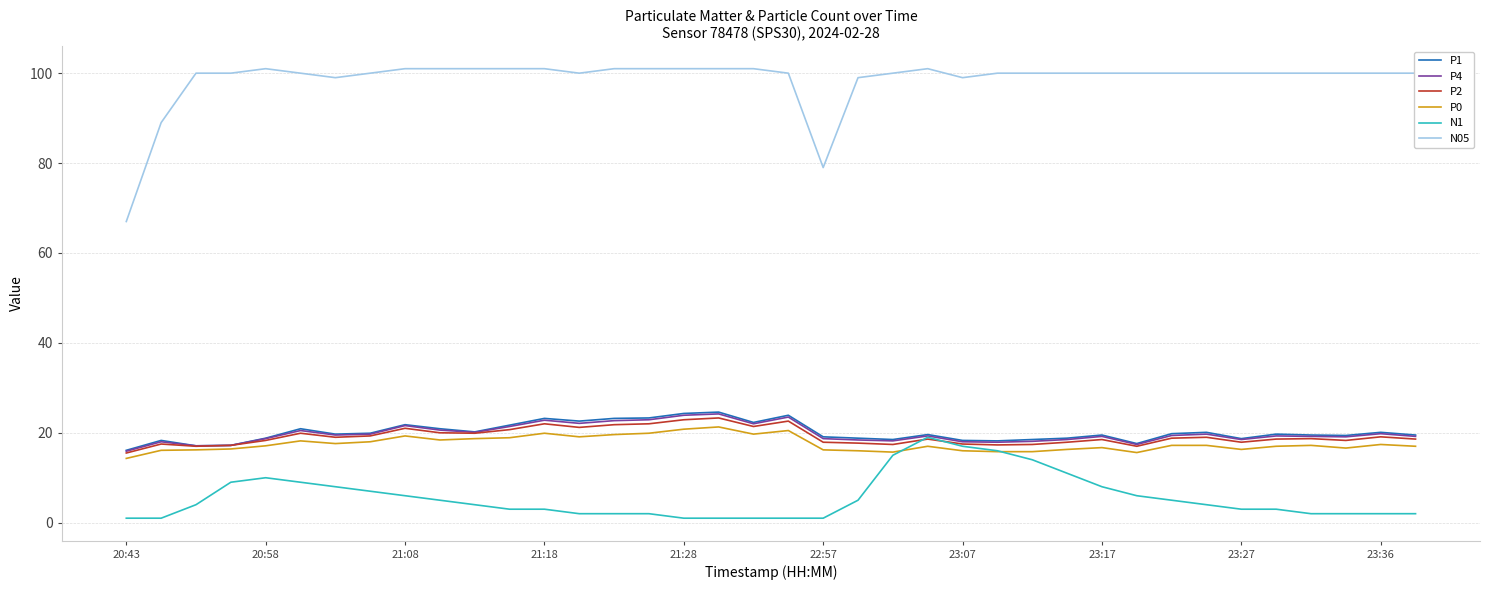

Which series has the largest total across all categories?

N05